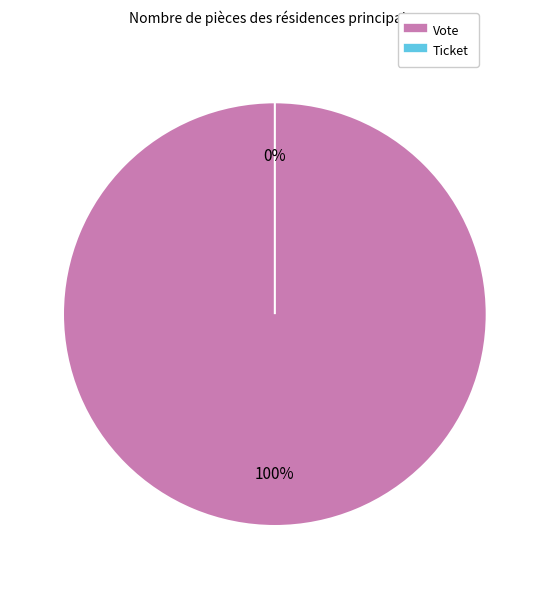

Which slice is the smallest?

Ticket